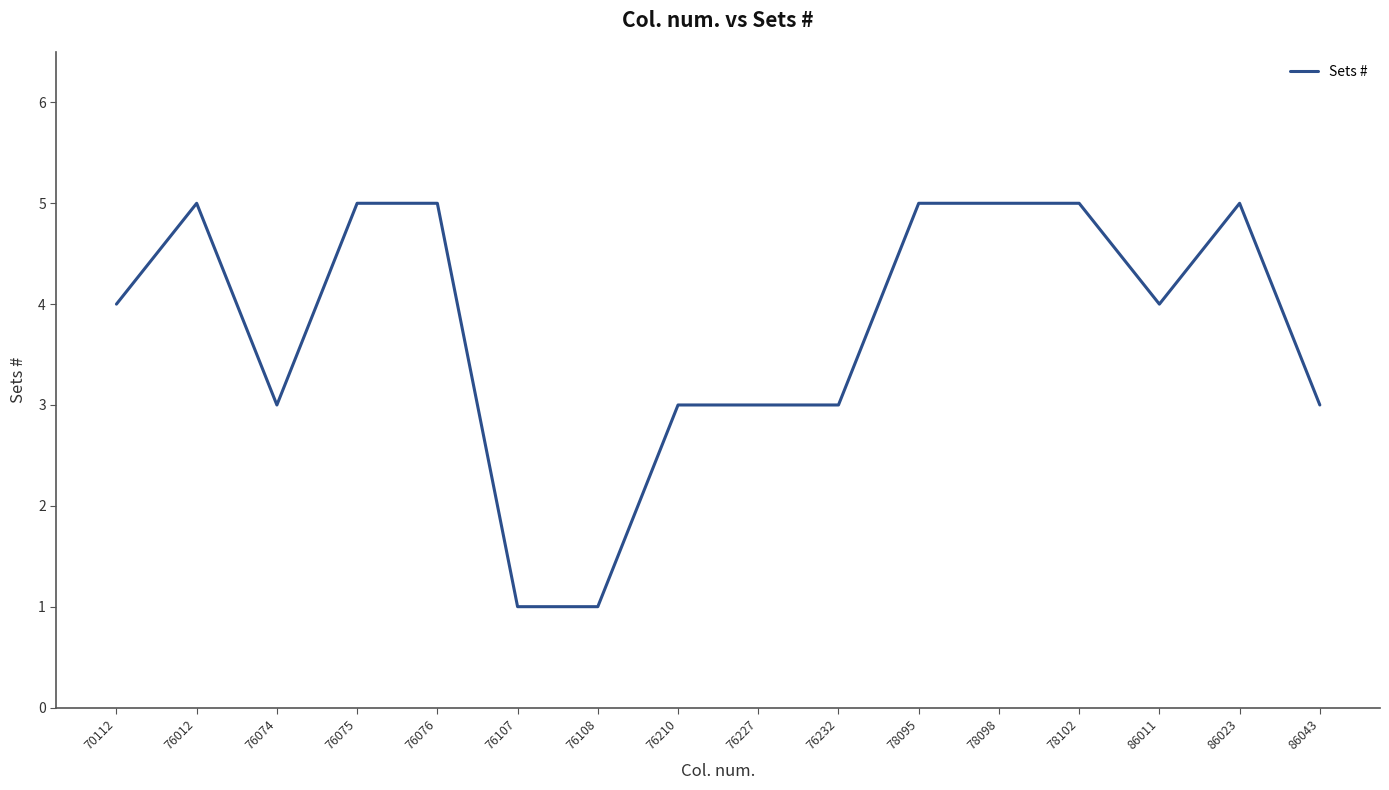

Is this an area chart (filled region under the line)?

No